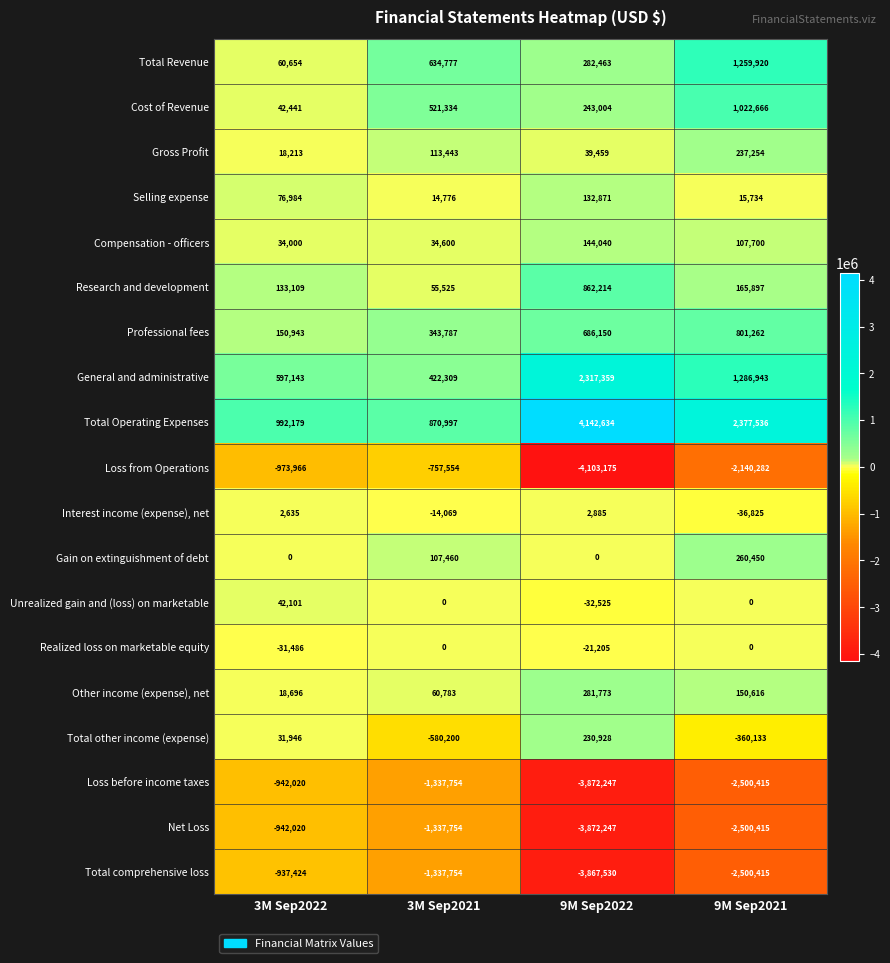

Which category has the lowest value in the Total other income (expense) series?

3M Sep2021